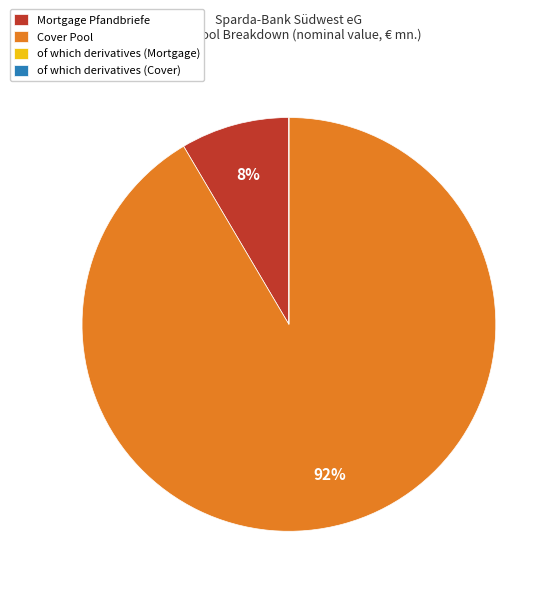

Is it true that Cover Pool is 77% of the pie?

False